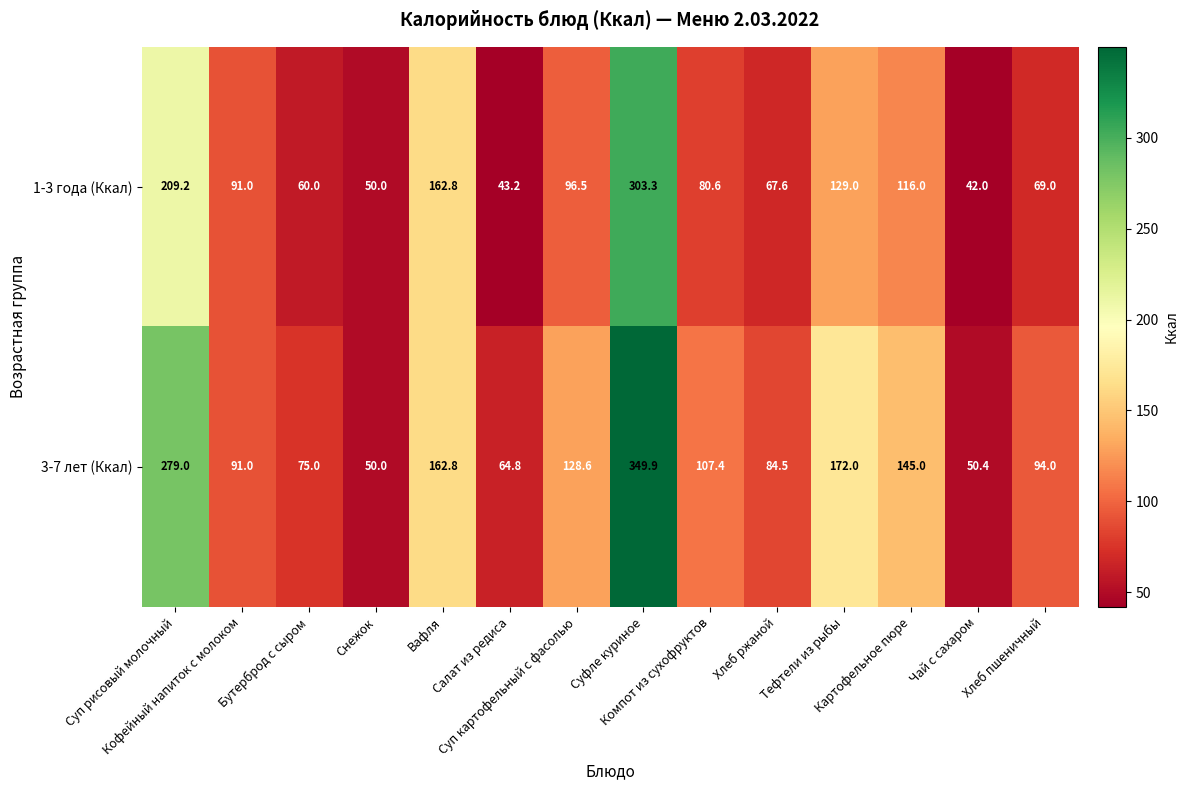

List the series in order of their overall mean, lowest first.

1-3 года (Ккал), 3-7 лет (Ккал)